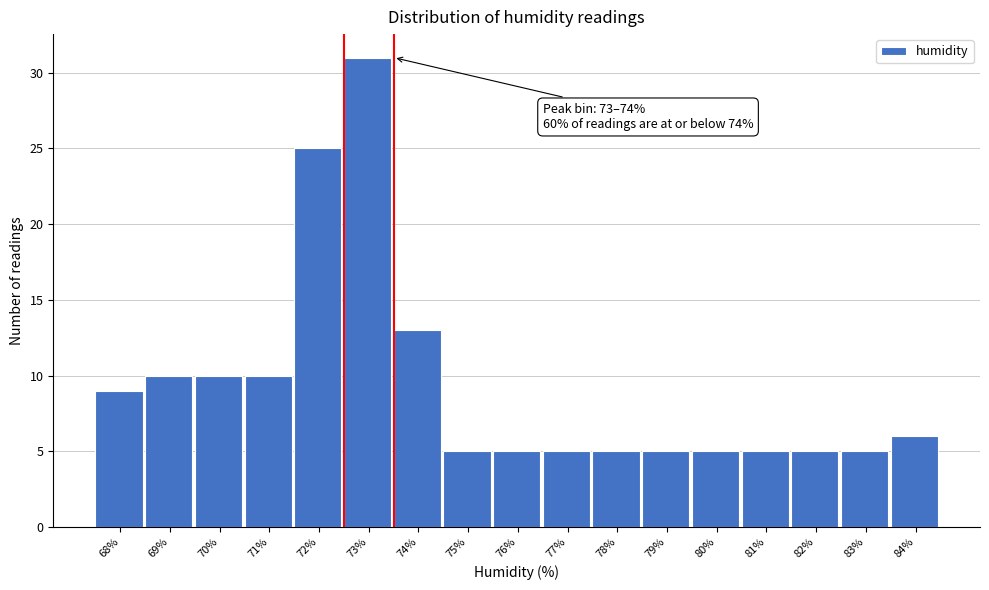

Reading left to right, transcribe all the data shown in this chart.

9	10	10	10	25	31	13	5	5	5	5	5	5	5	5	5	6